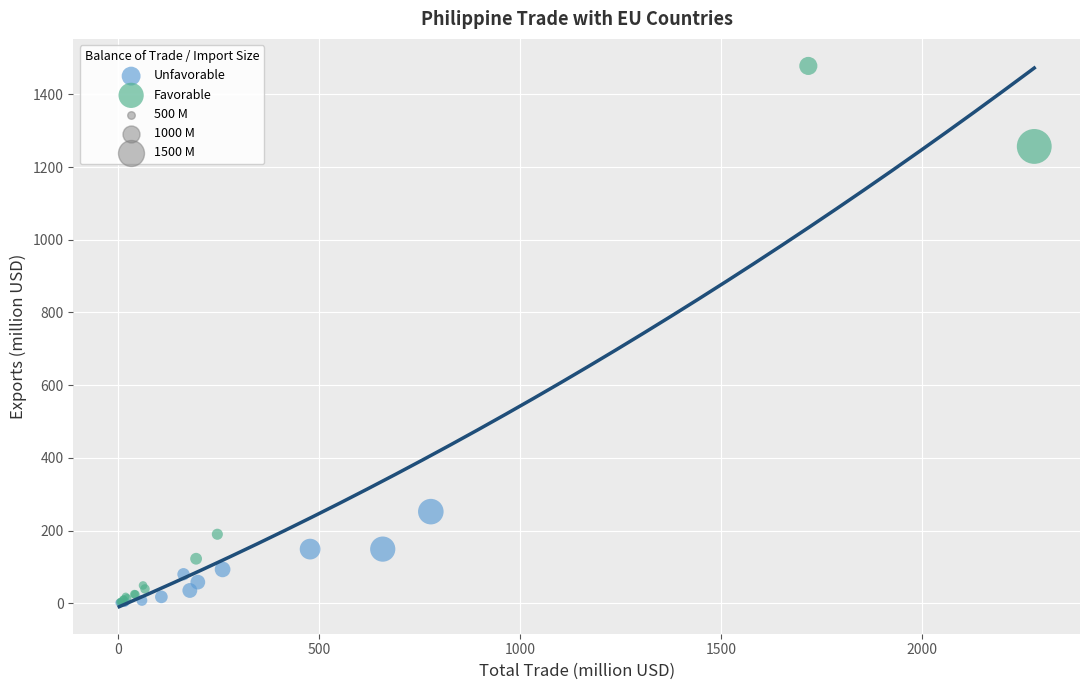

Which series contains the highest Y value?

Favorable